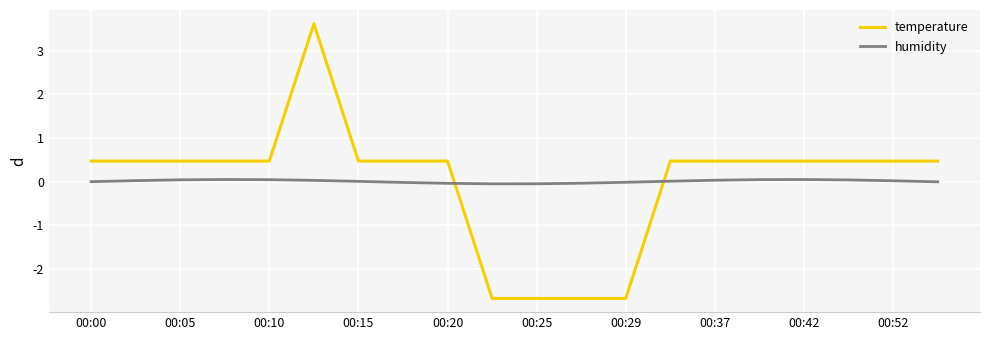

What is the greatest value displayed?

3.6